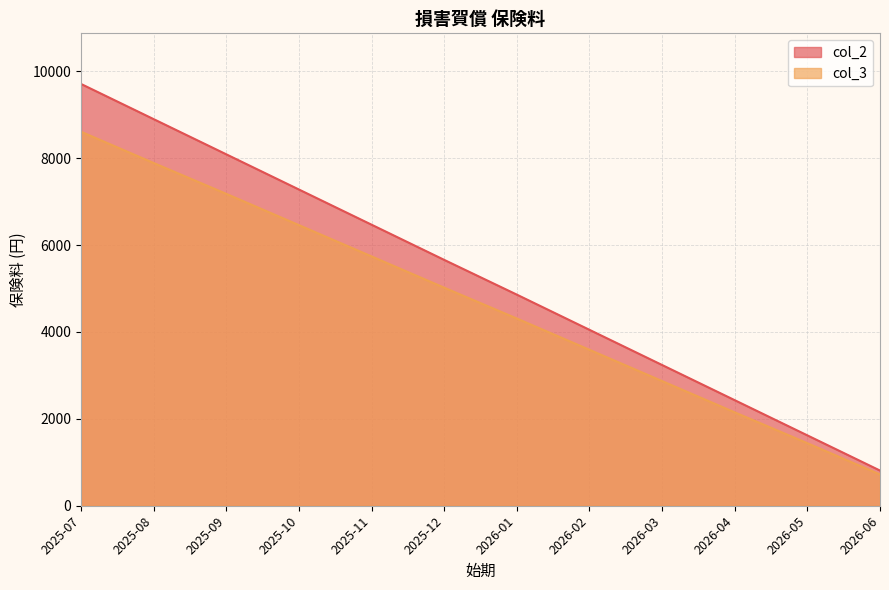

What is the difference between the maximum and minimum values in the col_2 series?

8900